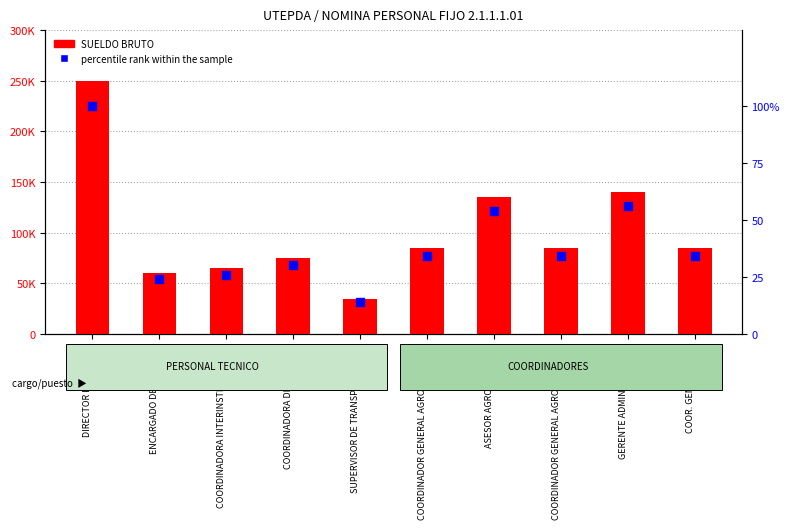

Is the value of SUELDO BRUTO at ENCARGADO DE NOMINAS greater than the value of percentile rank within the sample at SUPERVISOR DE TRANSPORTACION?

Yes